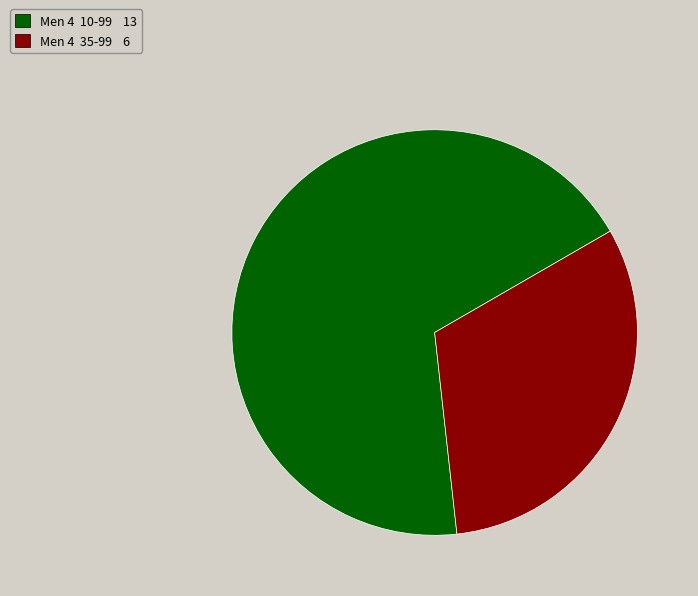

Is it true that Men 4 35-99 6 is 32% of the pie?

True